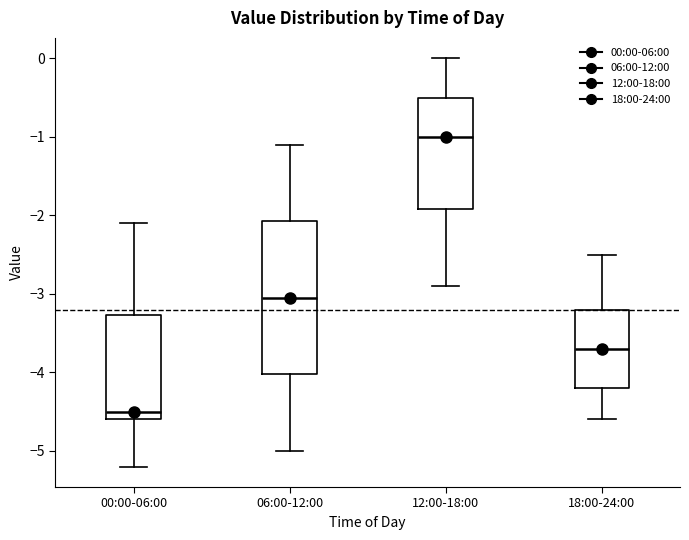

Which box is the tallest, from its lower edge to its upper edge?

06:00-12:00